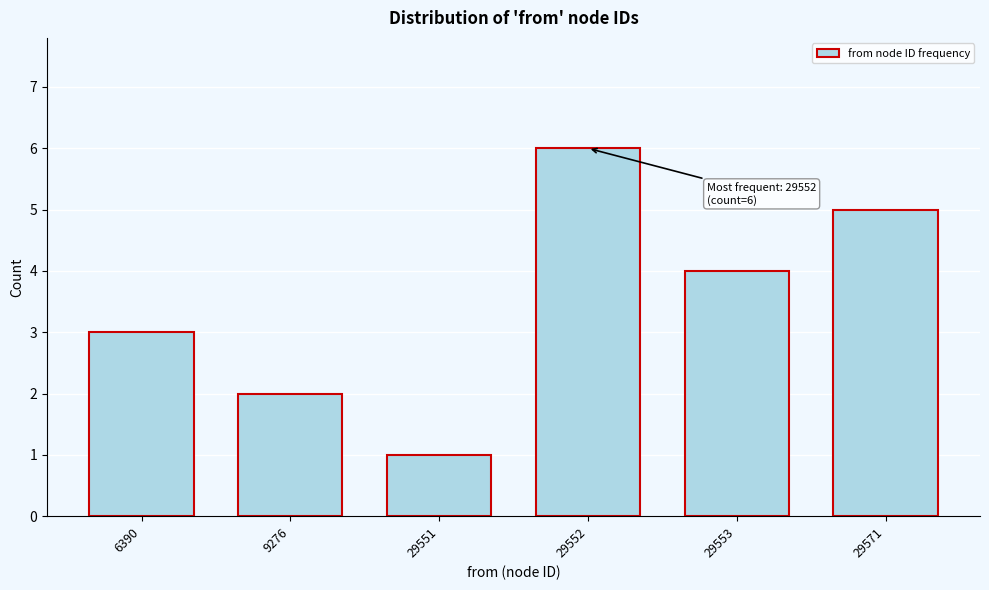

Reading left to right, list all the values displayed in this chart.

3	2	1	6	4	5